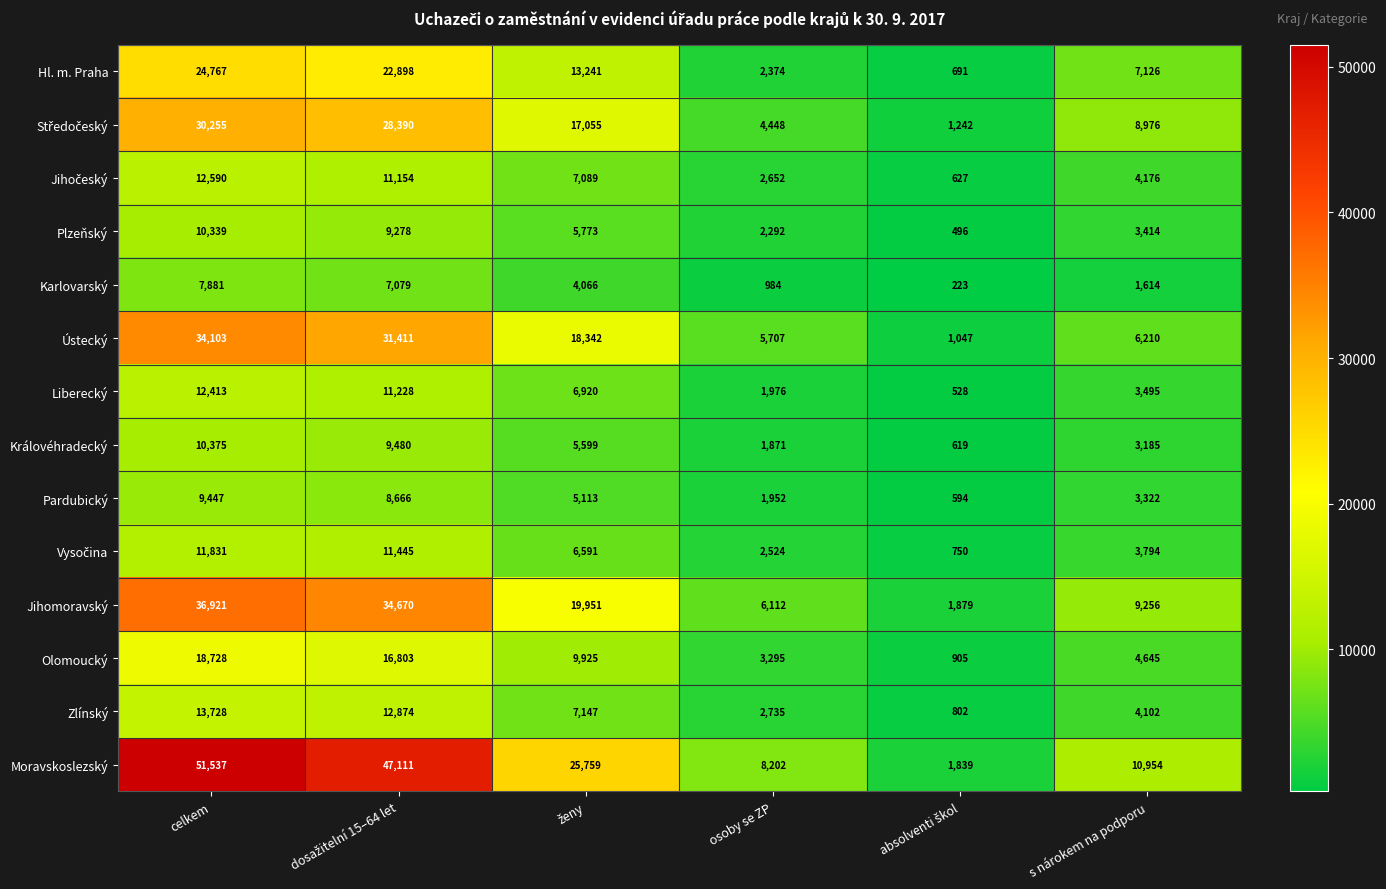

What is the difference between the maximum and minimum values in the Jihomoravský series?

35042